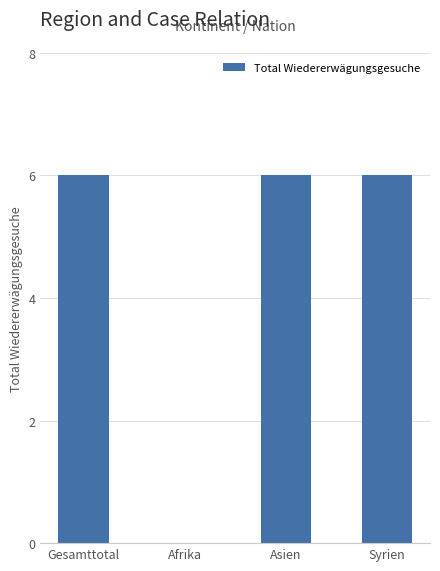

True or false: the data shows 9 at Gesamttotal.

False